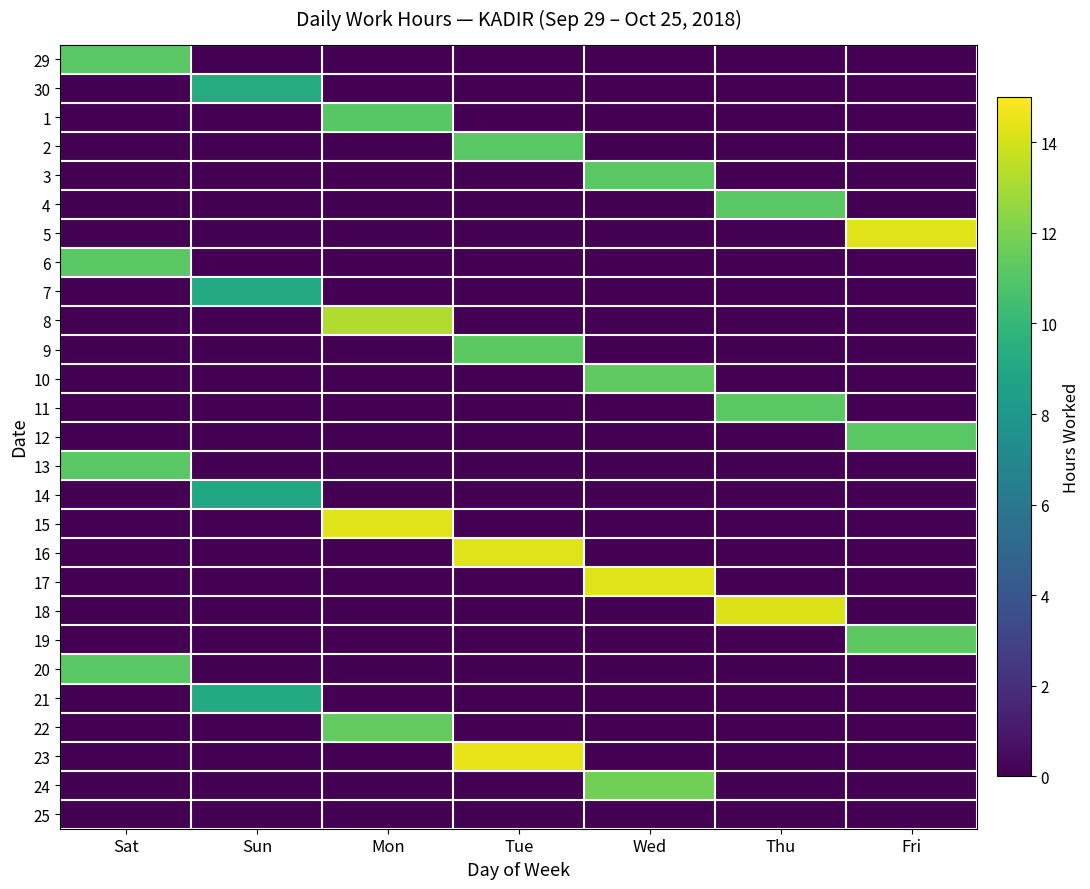

Count the number of data series in this chart.

27